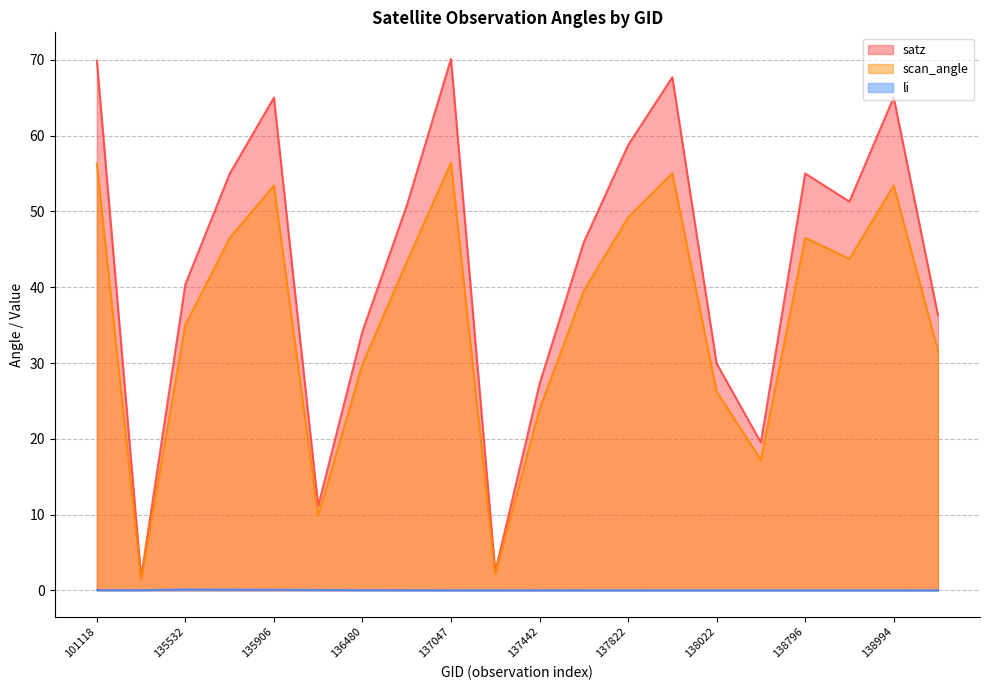

How many values in the satz series are below 50?

10